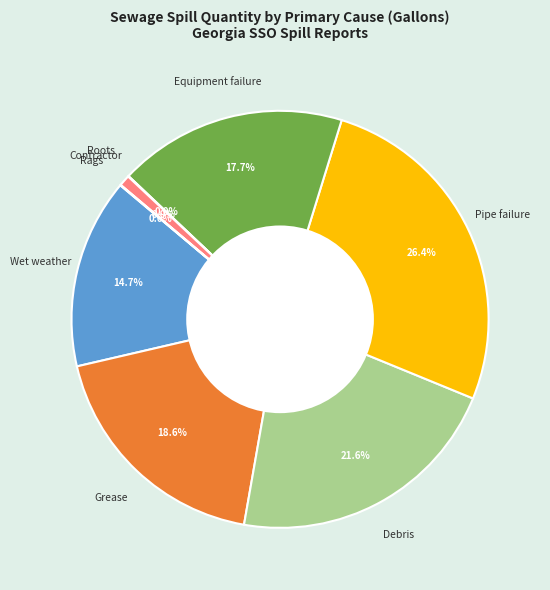

Is there any slice that represents more than half of the pie?

No